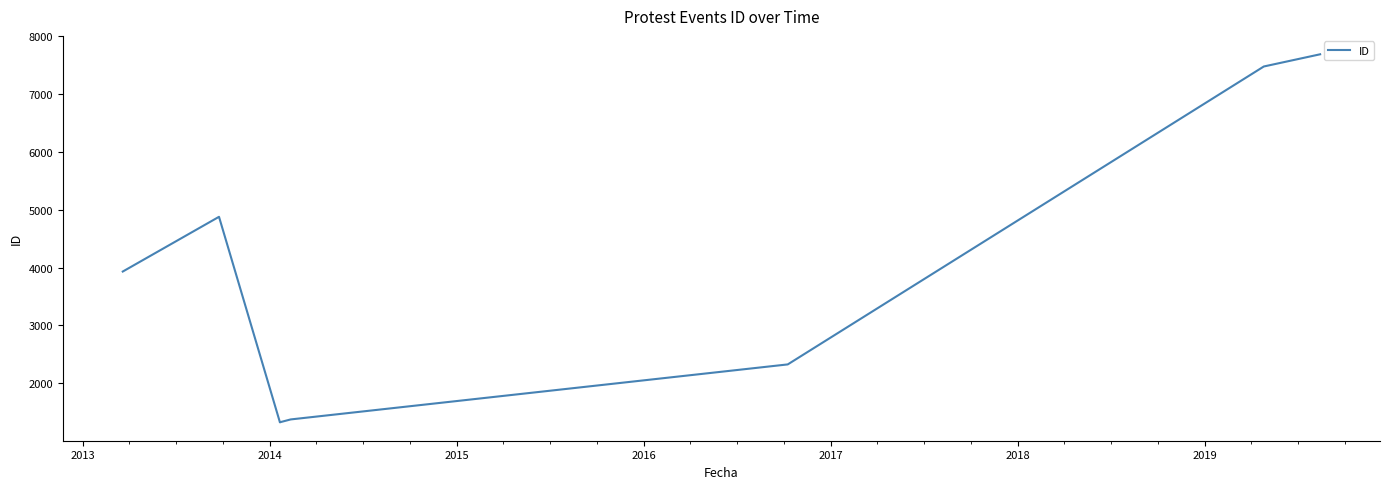

Is it true that the value at 2014 is 2256?

False